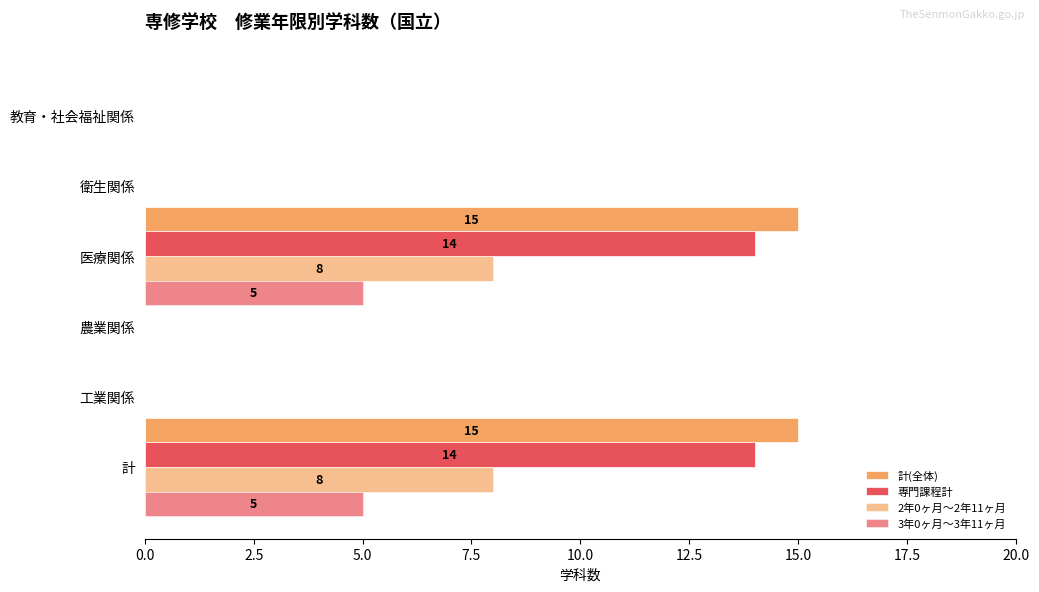

Reading left to right, what are all the values shown in this chart?

計(全体): 15	0	0	15	0	0
専門課程計: 14	0	0	14	0	0
2年0ヶ月～2年11ヶ月: 8	0	0	8	0	0
3年0ヶ月～3年11ヶ月: 5	0	0	5	0	0